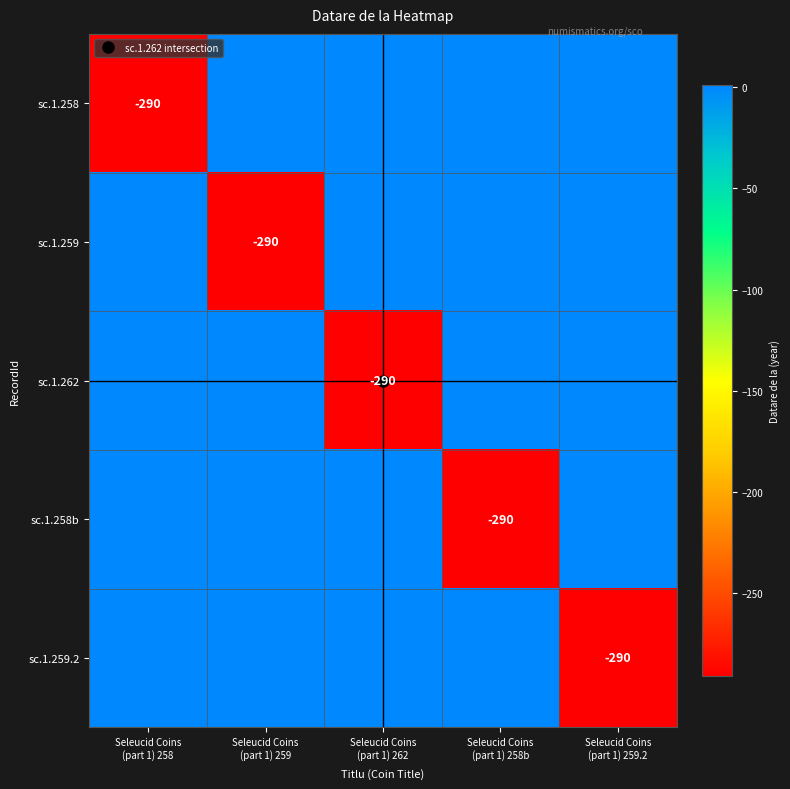

Rank the categories by sc.1.262 value from lowest to highest.

Seleucid Coins (part 1) 262, Seleucid Coins (part 1) 258, Seleucid Coins (part 1) 259, Seleucid Coins (part 1) 258b, Seleucid Coins (part 1) 259.2